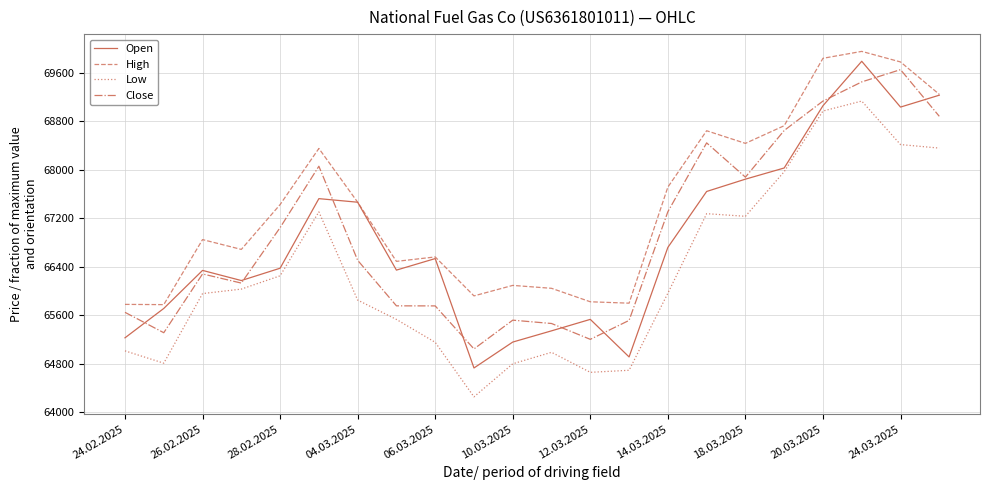

Which series has the largest range (max minus min)?

Open